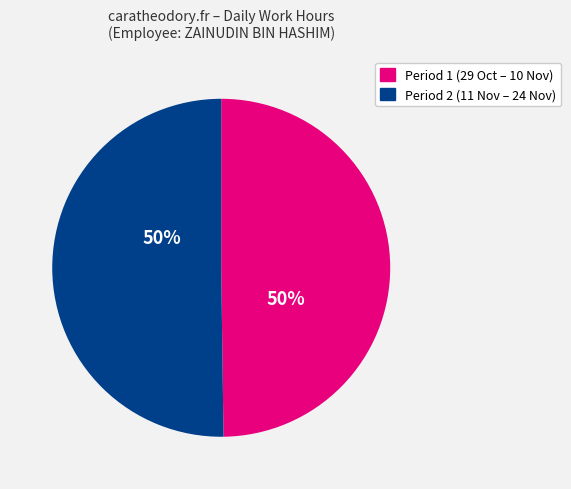

The Period 1 (29 Oct – 10 Nov) slice represents 50% of the pie. True or false?

True